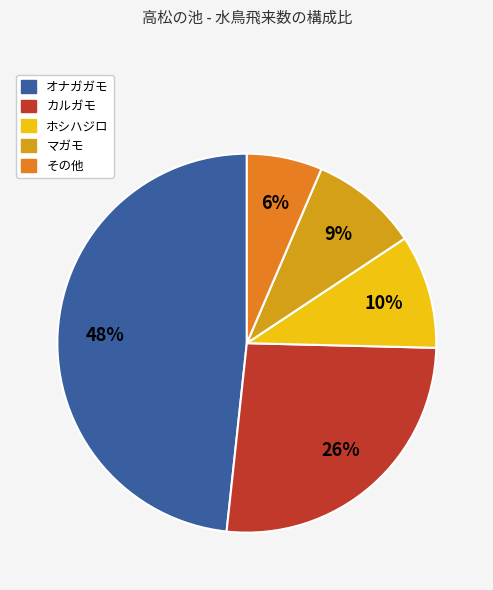

Is there a majority slice in this chart?

No